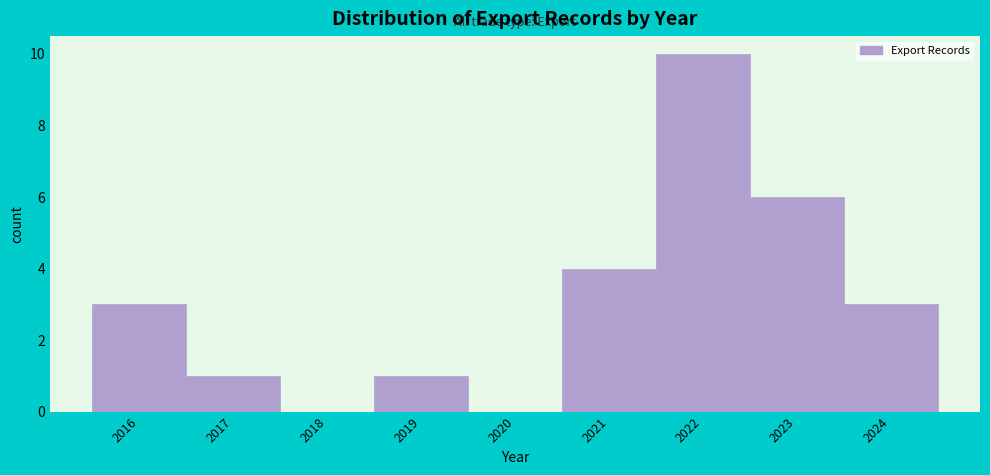

Reading left to right, extract all data points from this chart.

2016=3	2017=1	2018=0	2019=1	2020=0	2021=4	2022=10	2023=6	2024=3